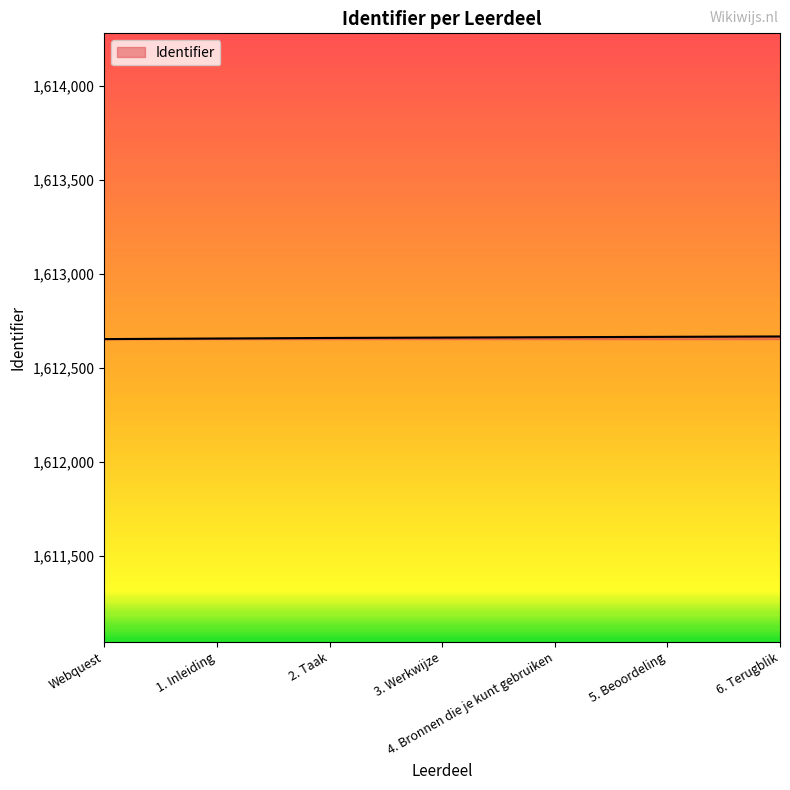

What is the smallest value displayed?

1612655